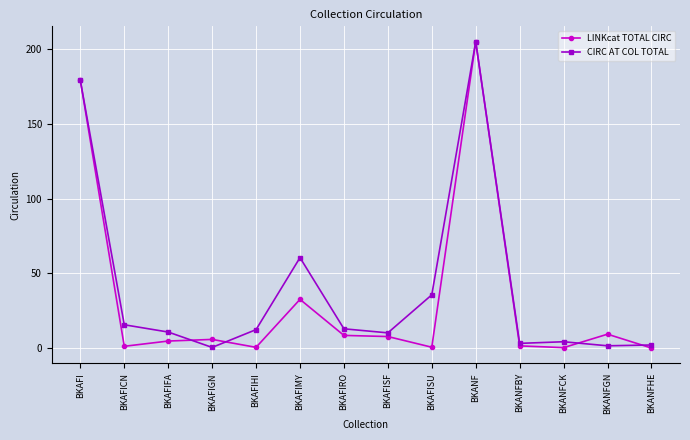

What position from the left is BKAFICN?

2